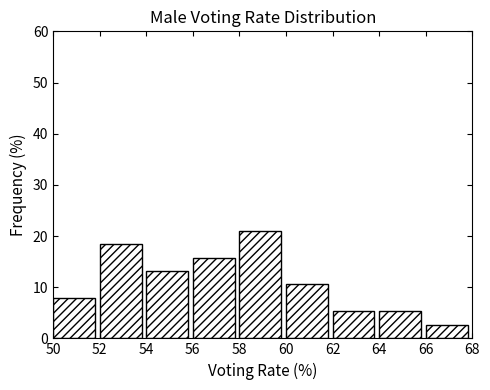

Which range on the x-axis has the tallest bar?

58 to 60